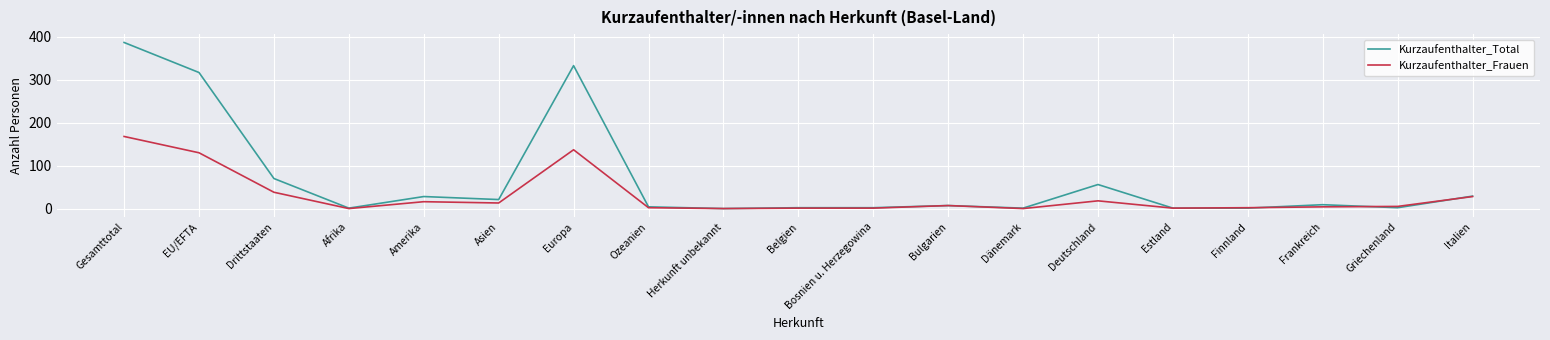

List the series in order of their overall mean, lowest first.

Kurzaufenthalter_Frauen, Kurzaufenthalter_Total